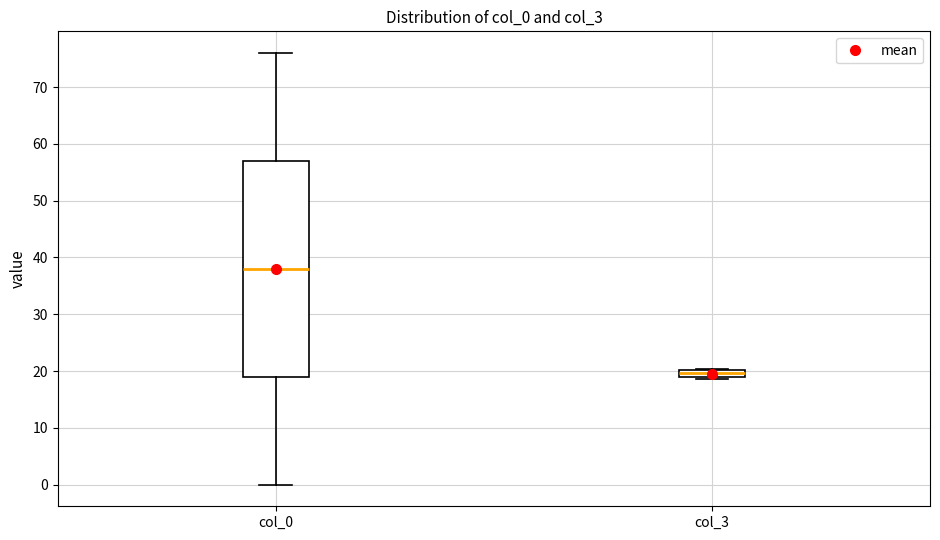

Comparing the boxes themselves (not the whiskers), which one is the tallest?

col_0